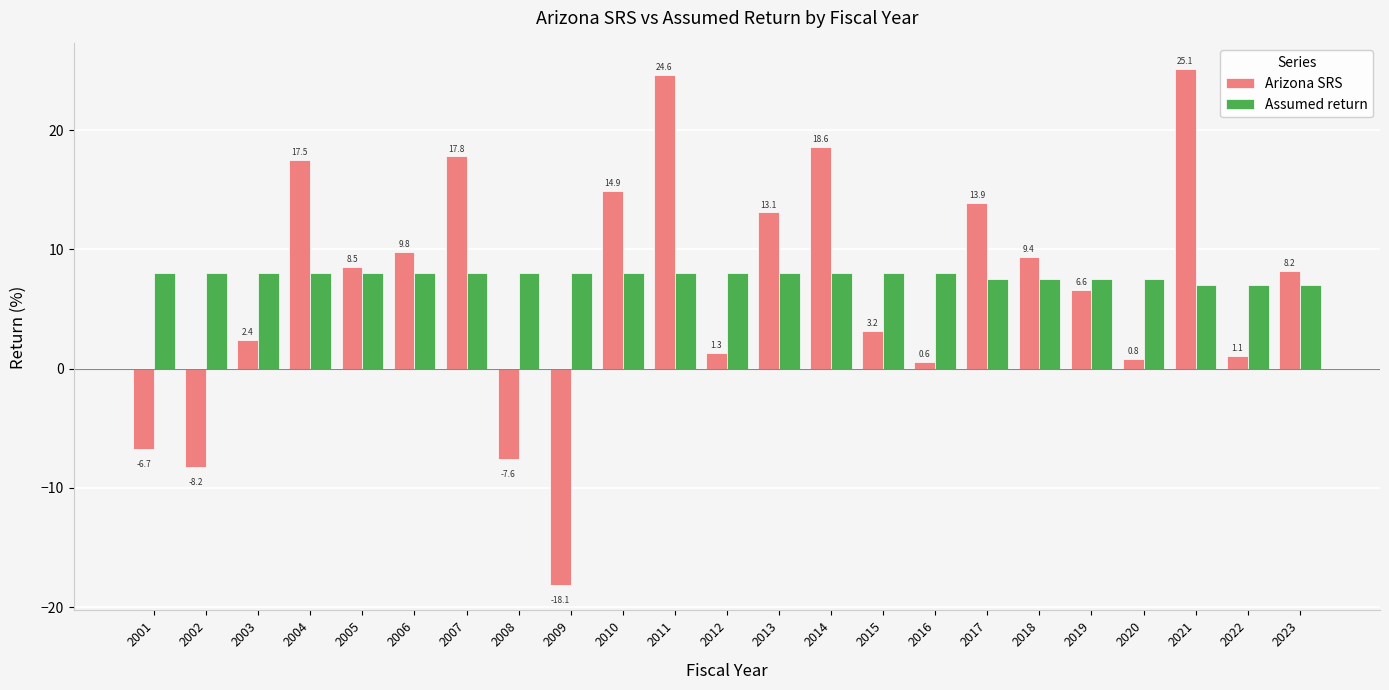

What are all the series names shown in the legend?

Arizona SRS, Assumed return